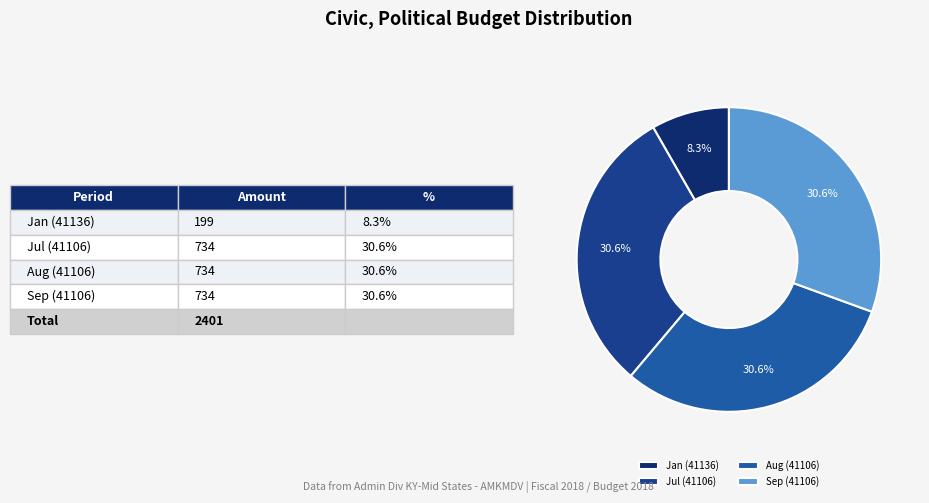

Is there a majority slice in this chart?

No